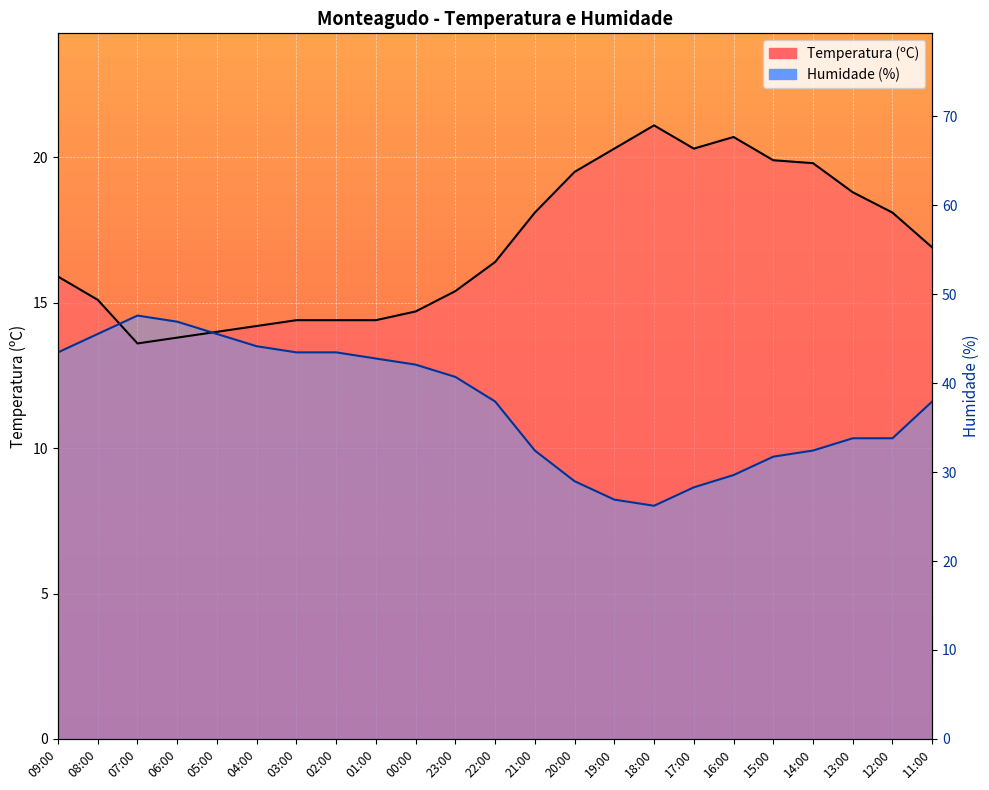

Rank the categories by Temperatura (ºC) value from lowest to highest.

07:00, 06:00, 05:00, 04:00, 03:00, 02:00, 01:00, 00:00, 08:00, 23:00, 09:00, 22:00, 11:00, 21:00, 12:00, 13:00, 20:00, 14:00, 15:00, 19:00, 17:00, 16:00, 18:00